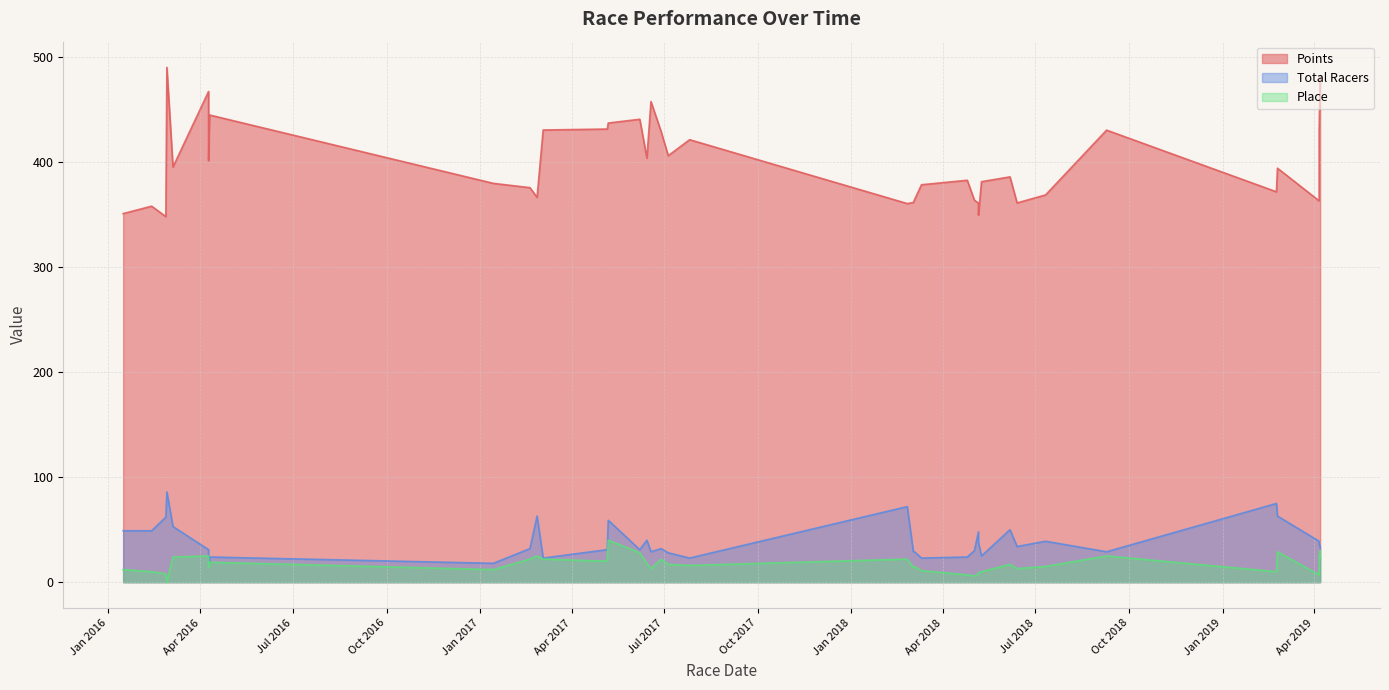

What are all the series names shown in the legend?

Points, Total Racers, Place